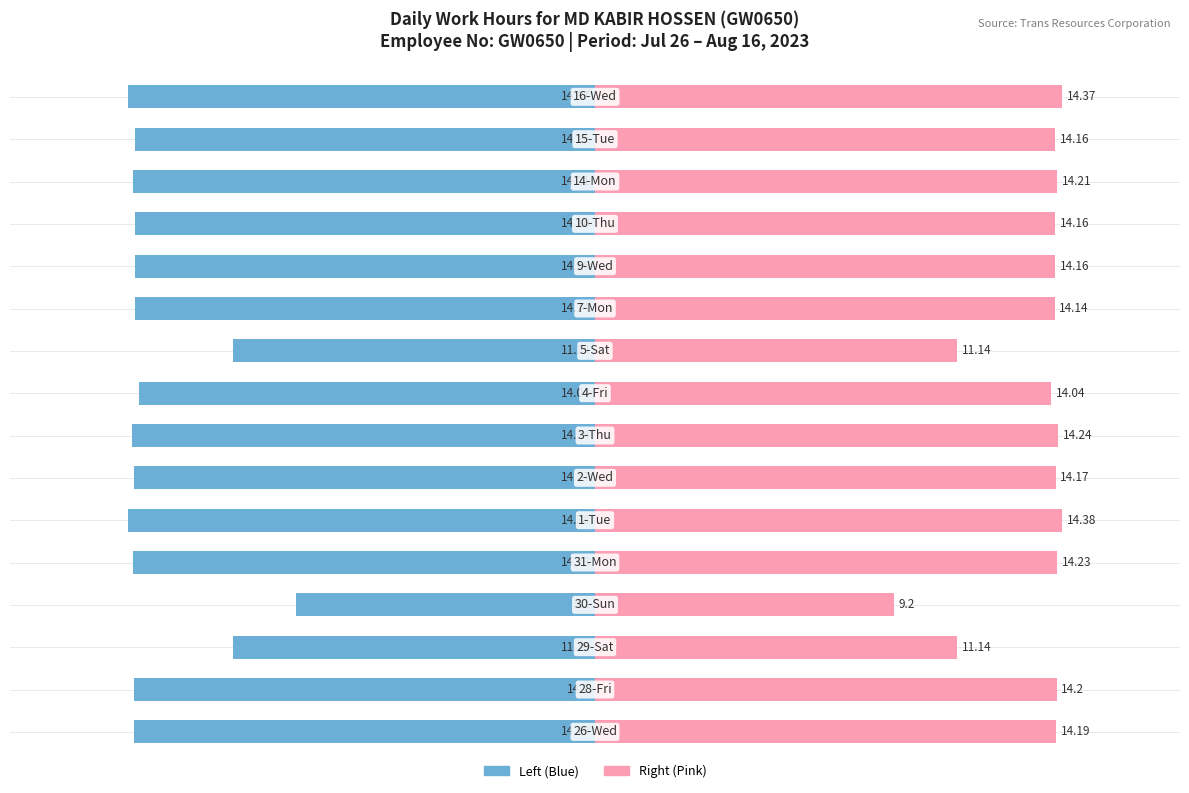

Rank the series by their maximum value, from lowest to highest.

Work Hours (Left), Work Hours (Right)